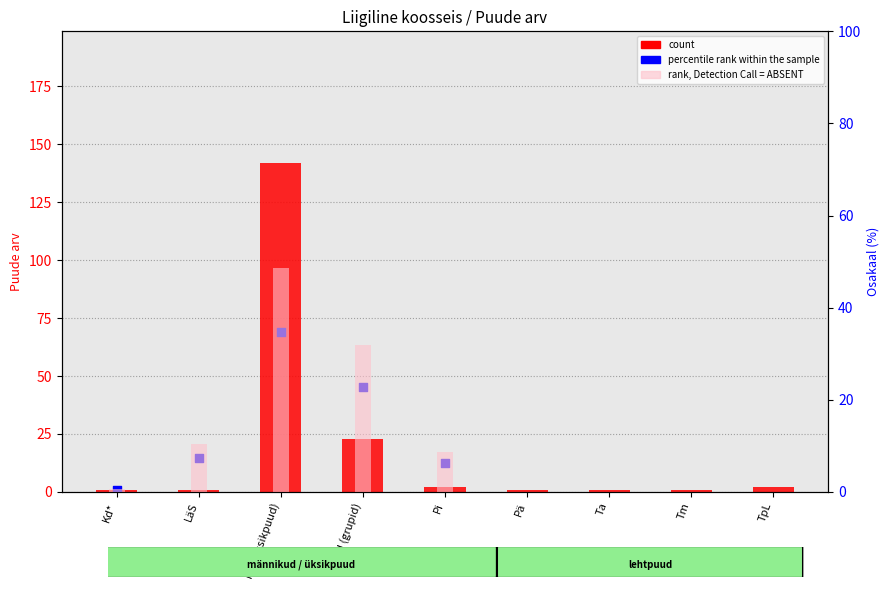

Which series has the widest spread of Y values?

count